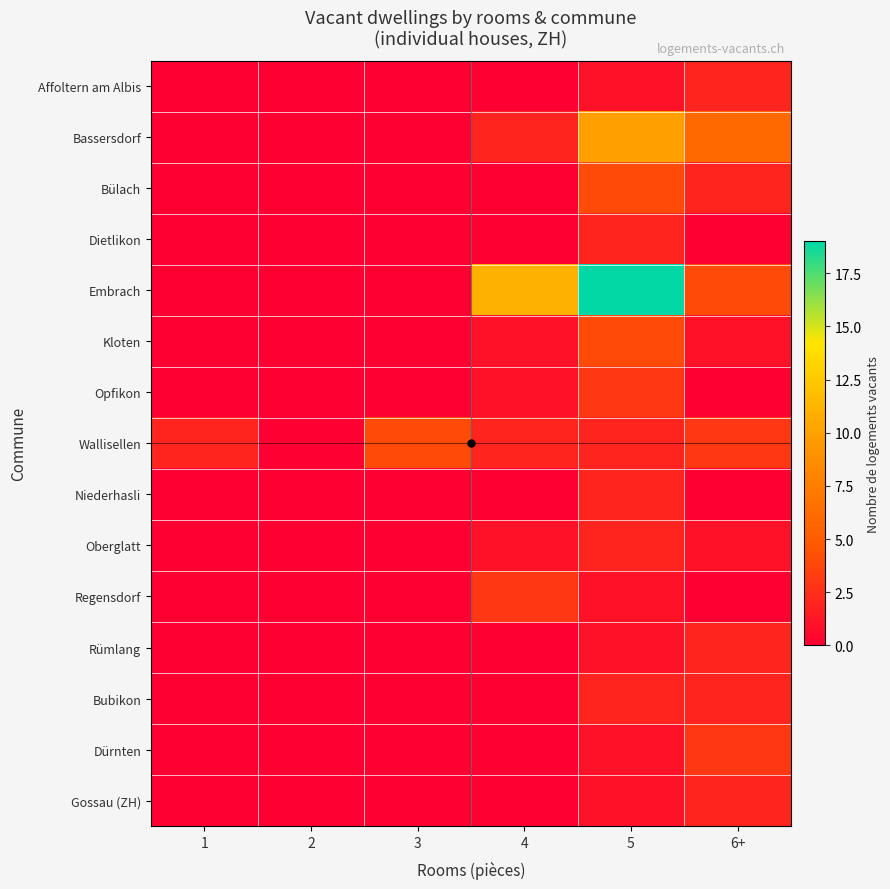

Which label corresponds to the smallest value in the chart?

1